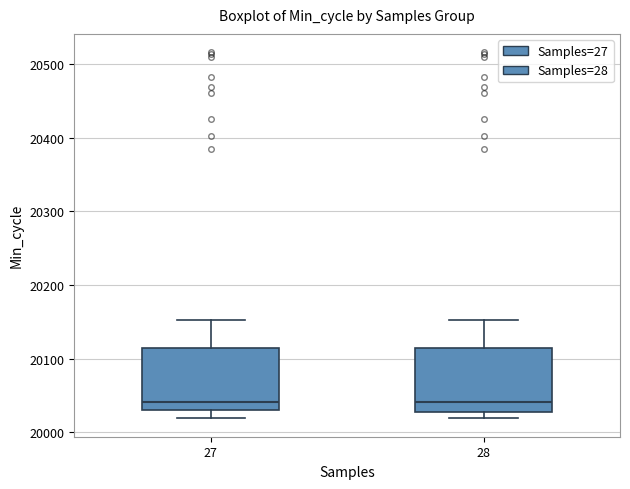

Reading left to right, read every box against the y-axis: the position of its median line, the range the box covers, and the ends of its whiskers. The values are not printed on the chart, so give them approximately, as read against the axis.

27: median 20040, box 20030 to 20110, whiskers 20020 to 20150
28: median 20040, box 20030 to 20110, whiskers 20020 to 20150